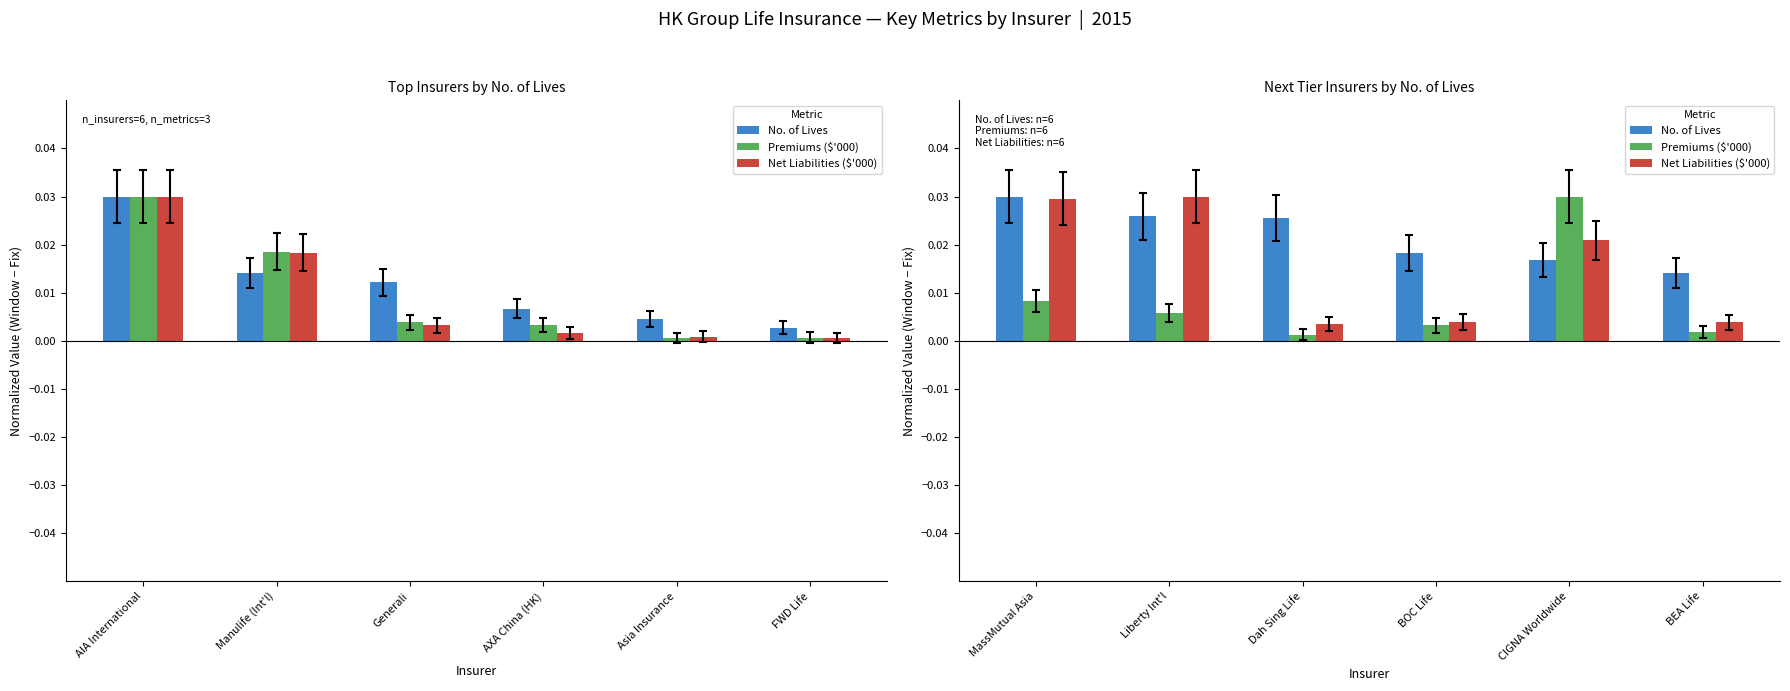

Which series has the largest range (max minus min)?

Premiums ($'000)